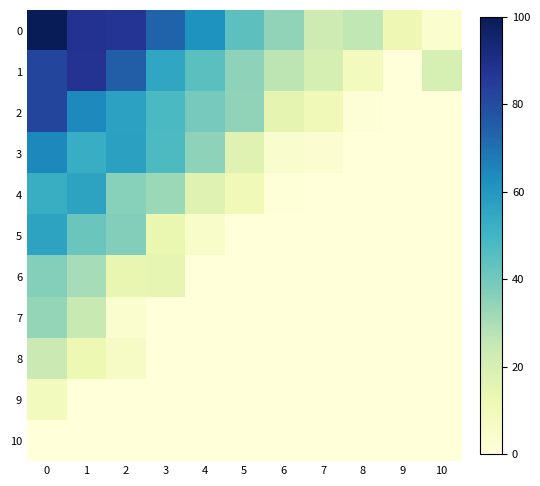

Reading right to left, list all the values displayed in this chart.

0: 10=3.3	9=11.6	8=25.9	7=22.9	6=34.5	5=44.5	4=61.6	3=73.7	2=87.2	1=88.0	0=100.0
1: 10=20.0	9=0.0	8=8.9	7=20.4	6=26.9	5=34.9	4=44.9	3=55.4	2=75.3	1=87.5	0=82.3
2: 10=0.0	9=0.0	8=1.5	7=10.2	6=15.2	5=34.6	4=39.3	3=47.9	2=56.7	1=64.2	0=81.8
3: 10=0.0	9=0.0	8=0.0	7=2.9	6=3.6	5=16.9	4=34.9	3=47.5	2=57.2	1=53.0	0=64.7
4: 10=0.0	9=0.0	8=0.0	7=0.0	6=0.7	5=10.3	4=17.0	3=32.6	2=36.1	1=56.5	0=52.6
5: 10=0.0	9=0.0	8=0.0	7=0.0	6=0.0	5=0.0	4=5.1	3=13.4	2=36.7	1=41.6	0=56.3
6: 10=0.0	9=0.0	8=0.0	7=0.0	6=0.0	5=0.0	4=0.0	3=14.8	2=14.3	1=30.7	0=36.5
7: 10=0.0	9=0.0	8=0.0	7=0.0	6=0.0	5=0.0	4=0.0	3=0.0	2=3.2	1=24.3	0=33.7
8: 10=0.0	9=0.0	8=0.0	7=0.0	6=0.0	5=0.0	4=0.0	3=0.0	2=6.2	1=12.2	0=23.7
9: 10=0.0	9=0.0	8=0.0	7=0.0	6=0.0	5=0.0	4=0.0	3=0.0	2=0.0	1=0.0	0=8.8
10: 10=0.0	9=0.0	8=0.0	7=0.0	6=0.0	5=0.0	4=0.0	3=0.0	2=0.0	1=0.0	0=0.0